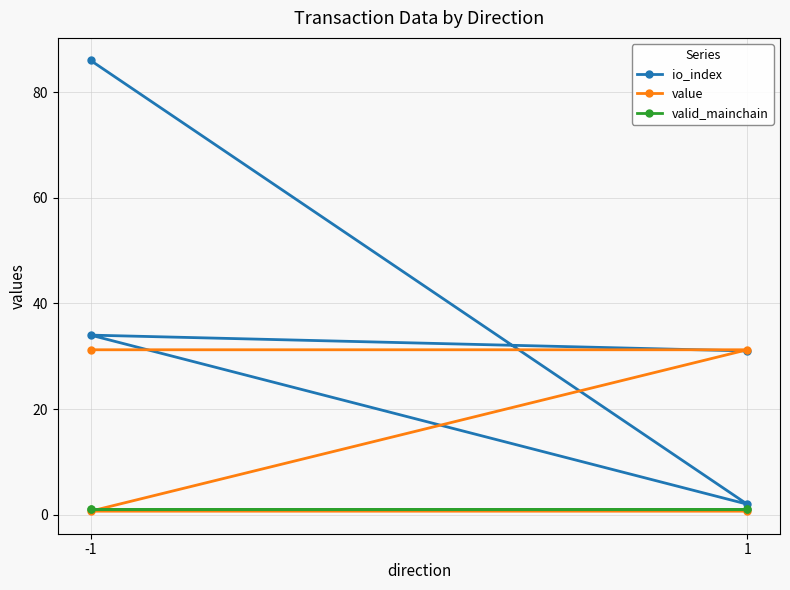

What is the lowest value of the value series?

0.7